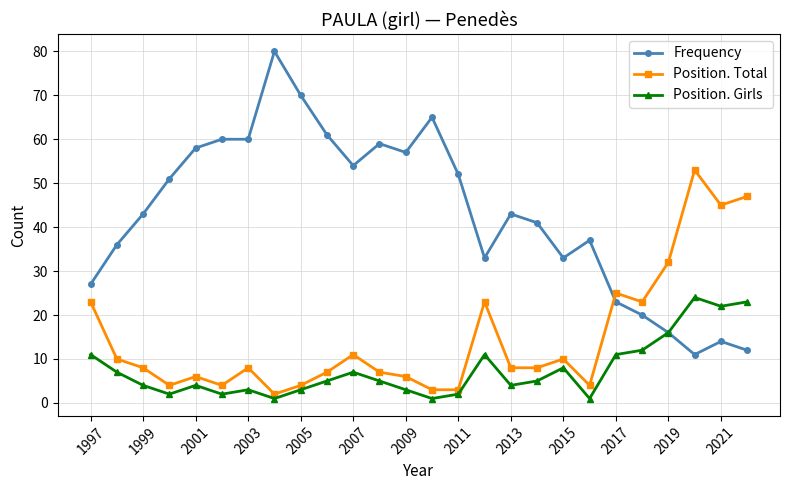

Which series has the largest range (max minus min)?

Frequency